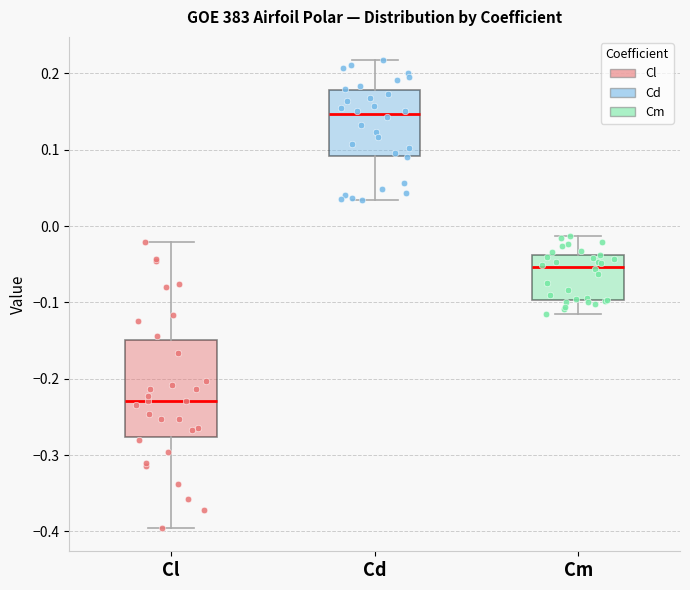

Which box's median line is the highest?

Cd